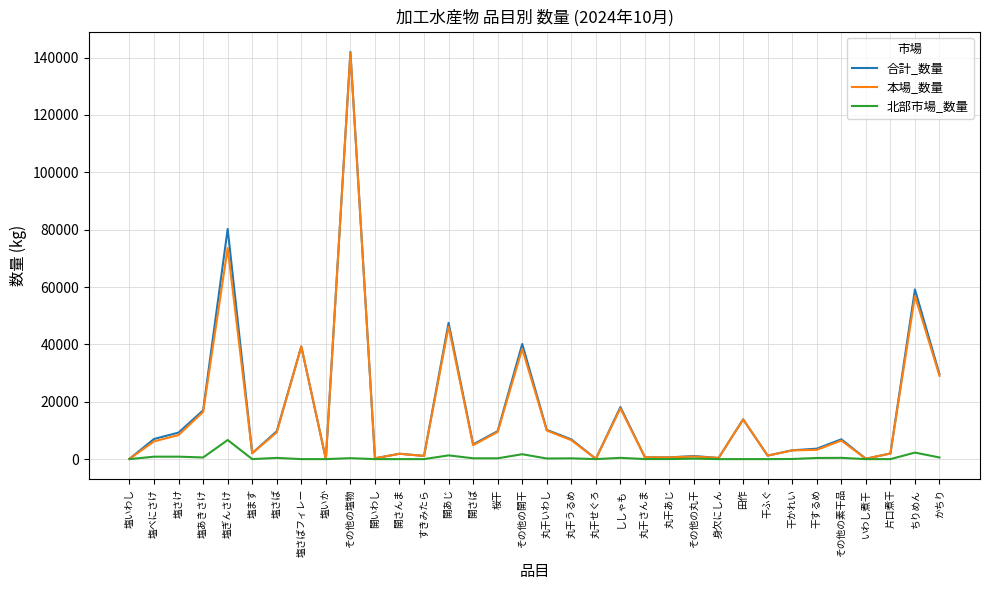

Is the value of 合計_数量 at その他の塩物 greater than the value of 北部市場_数量 at 丸干あじ?

Yes